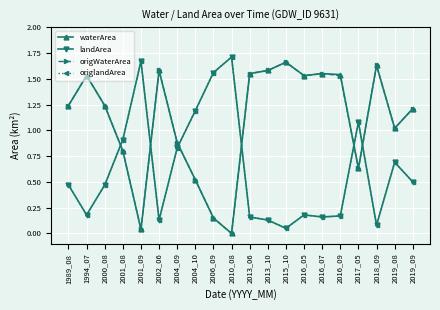

Does the chart have visible grid lines?

Yes